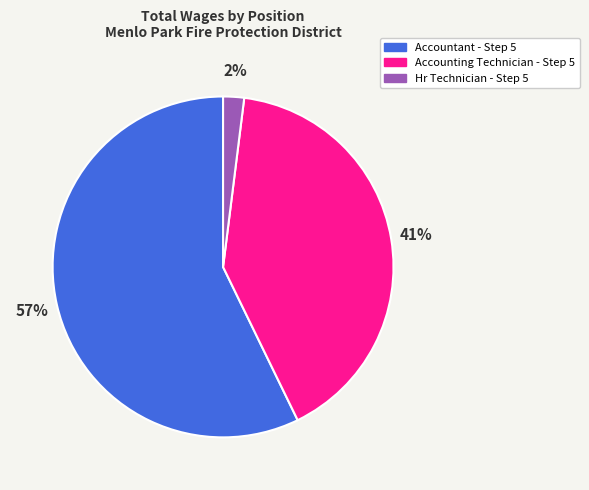

Count the number of slices in the pie.

3